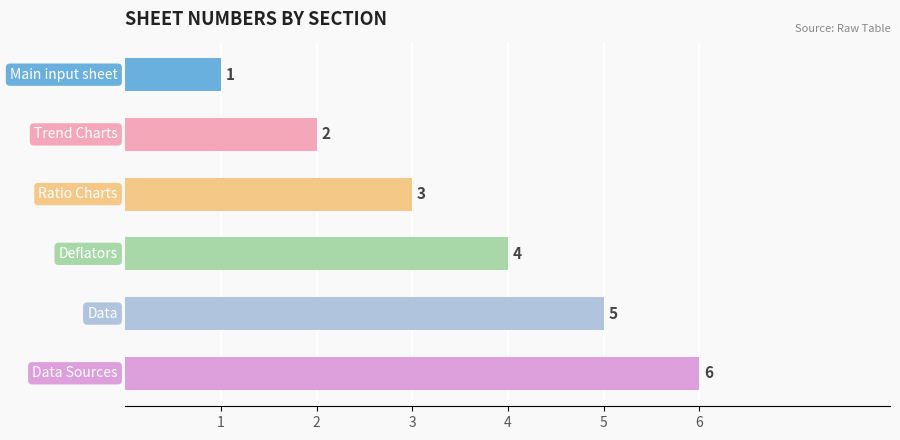

What is the difference between the maximum and minimum values?

5